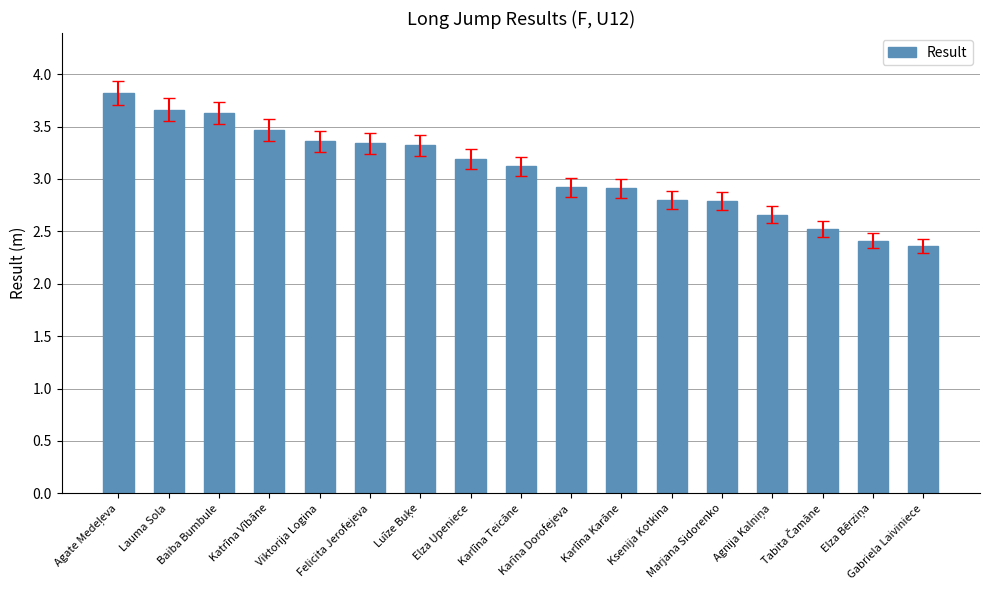

What is the sum of the values at Karīna Dorofejeva and Felicita Jerofejeva?

6.3